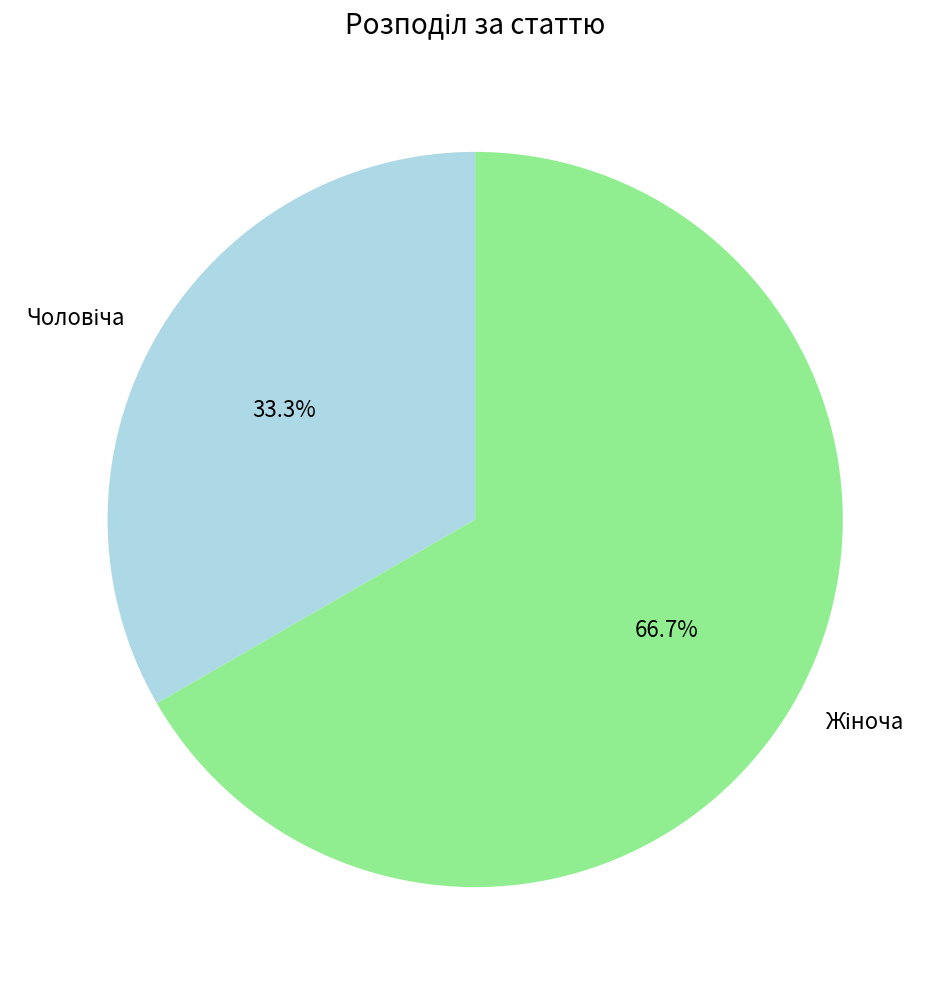

Is there a majority slice in this chart?

Yes